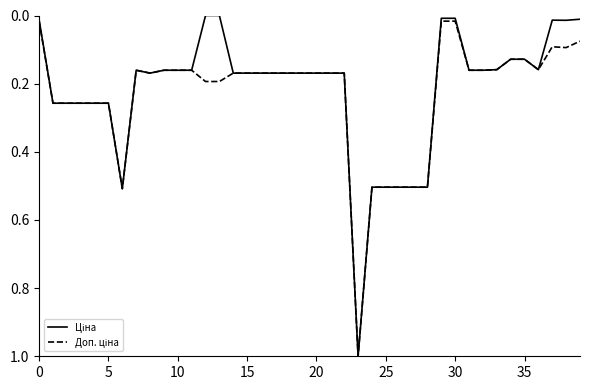

What is the maximum value shown in the chart?

1.0